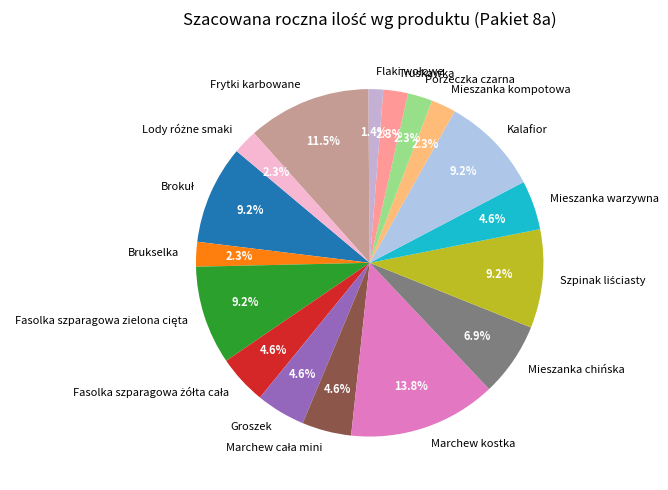

Which has a higher value, Kalafior or Frytki karbowane?

Frytki karbowane